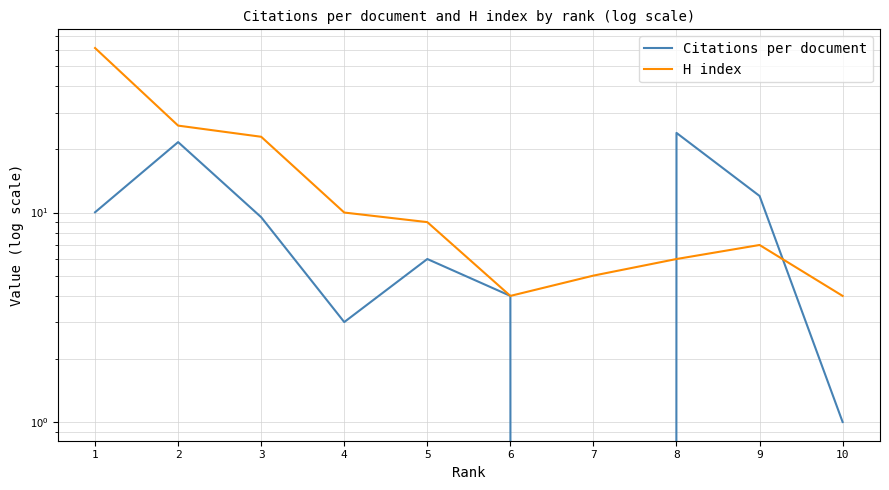

Rank the categories by Citations per document value from highest to lowest.

8, 2, 9, 1, 3, 5, 6, 4, 10, 7